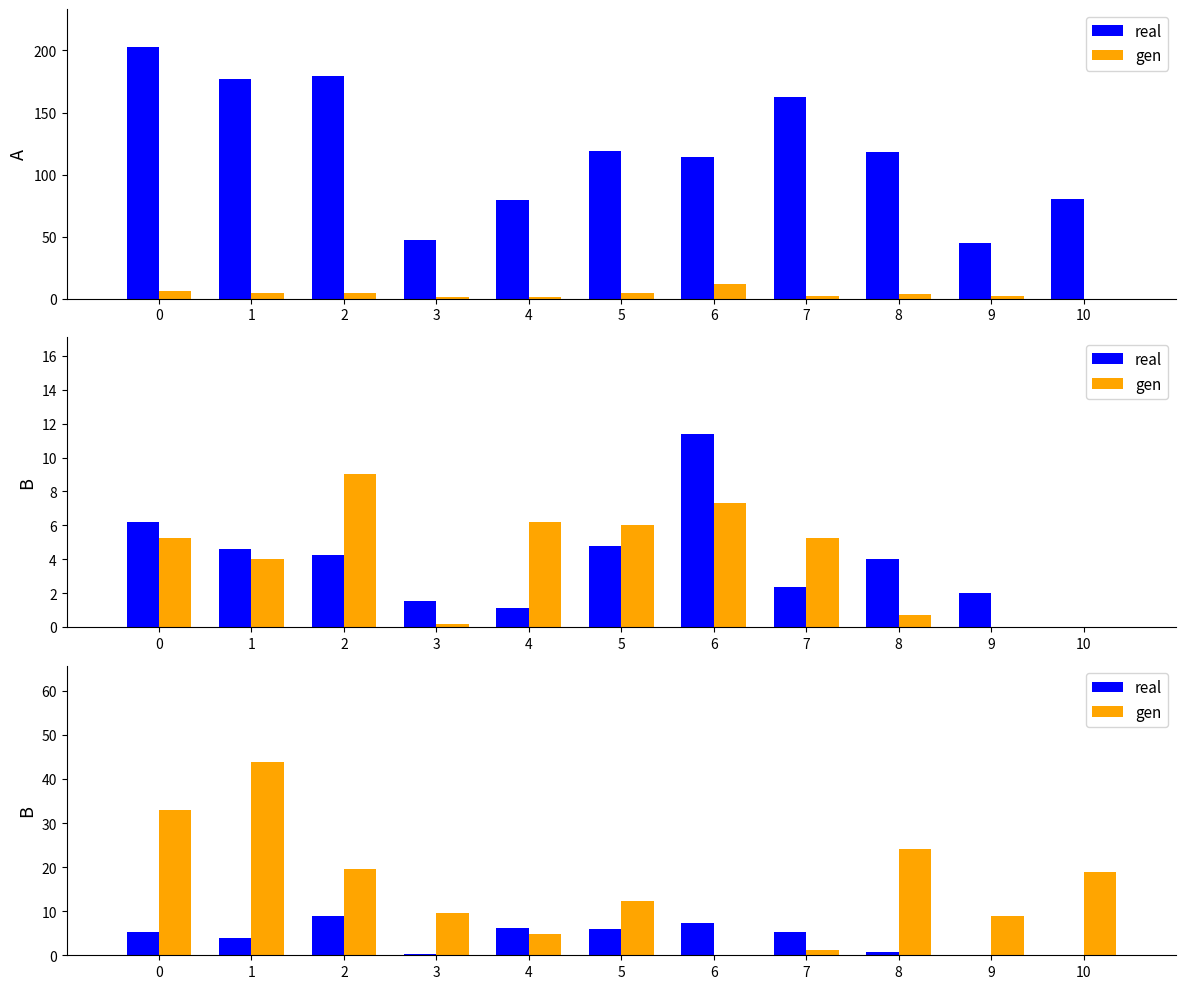

Does the chart contain stacked bars?

No